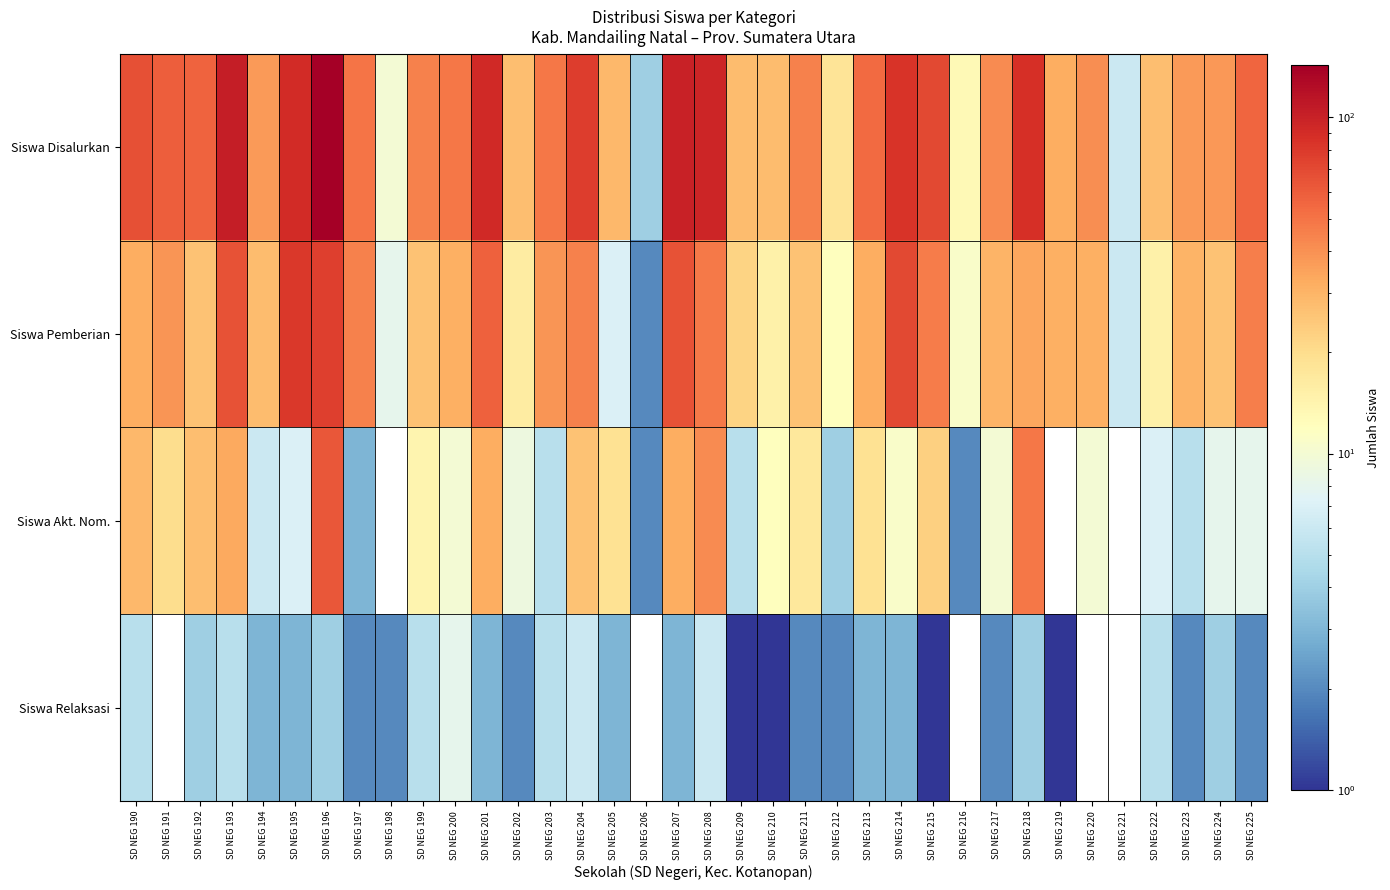

What is the maximum value shown in the chart?

143